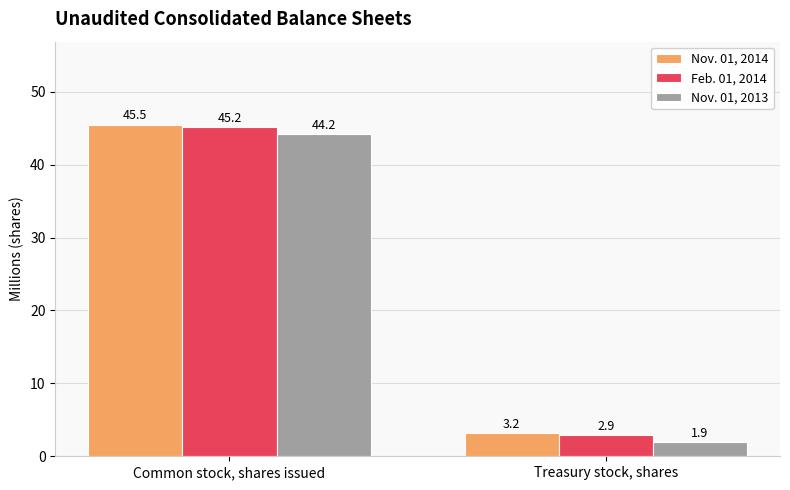

How many values in the Feb. 01, 2014 series are below 45?

1